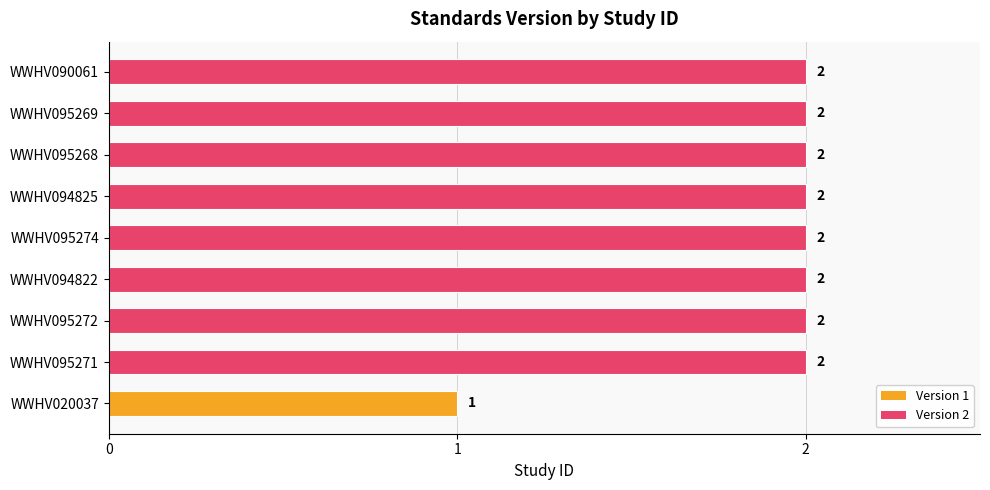

What is the greatest value displayed?

2